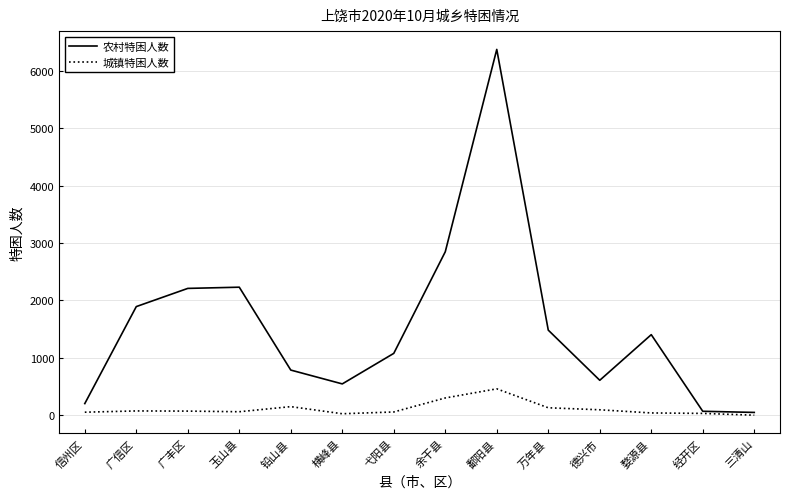

Does the chart display data point markers on the line(s)?

No